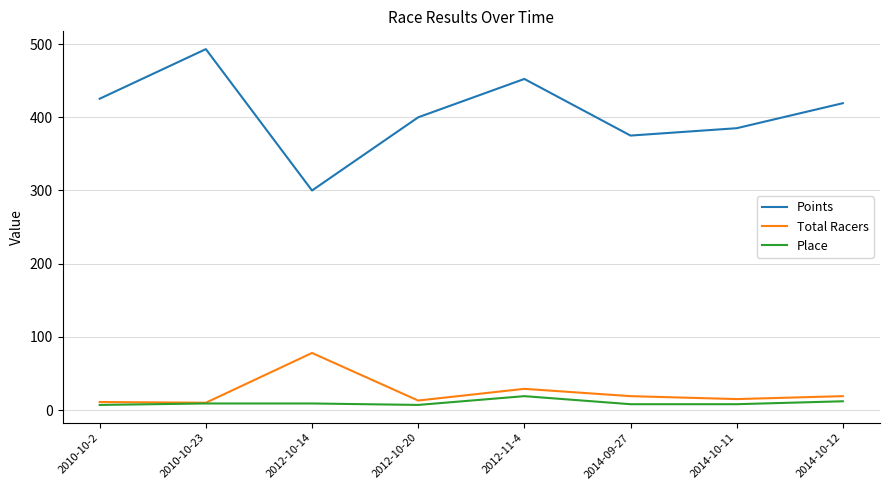

What is the maximum value for Total Racers?

78.0